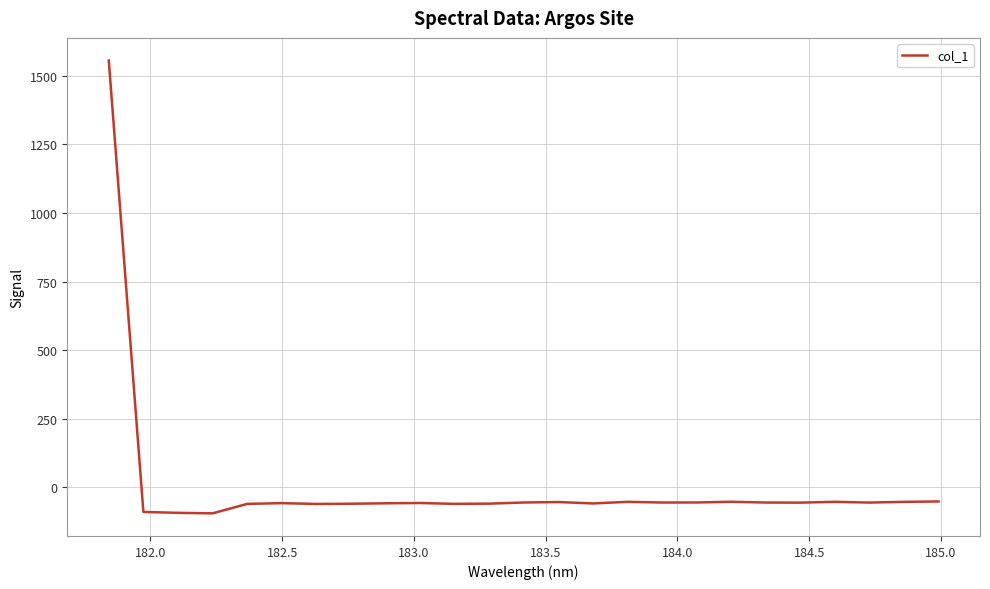

What is the smallest value displayed?

-95.0